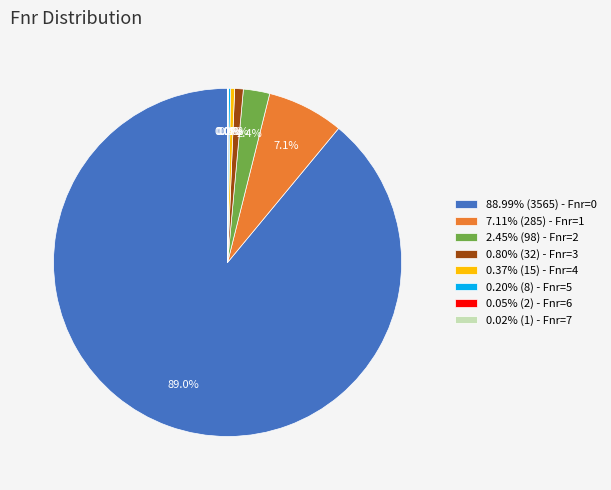

What is the total percentage of 2.45% (98) - Fnr=2 and 0.80% (32) - Fnr=3?

3.2%